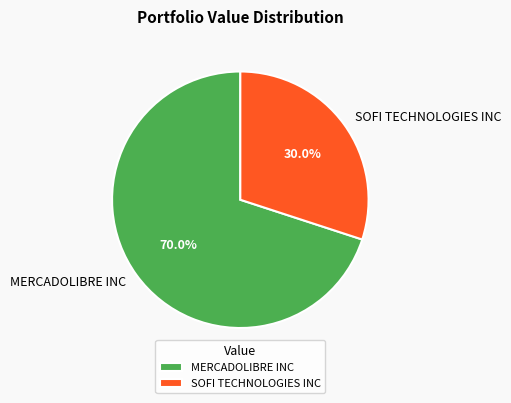

How many slices are in this pie chart?

2